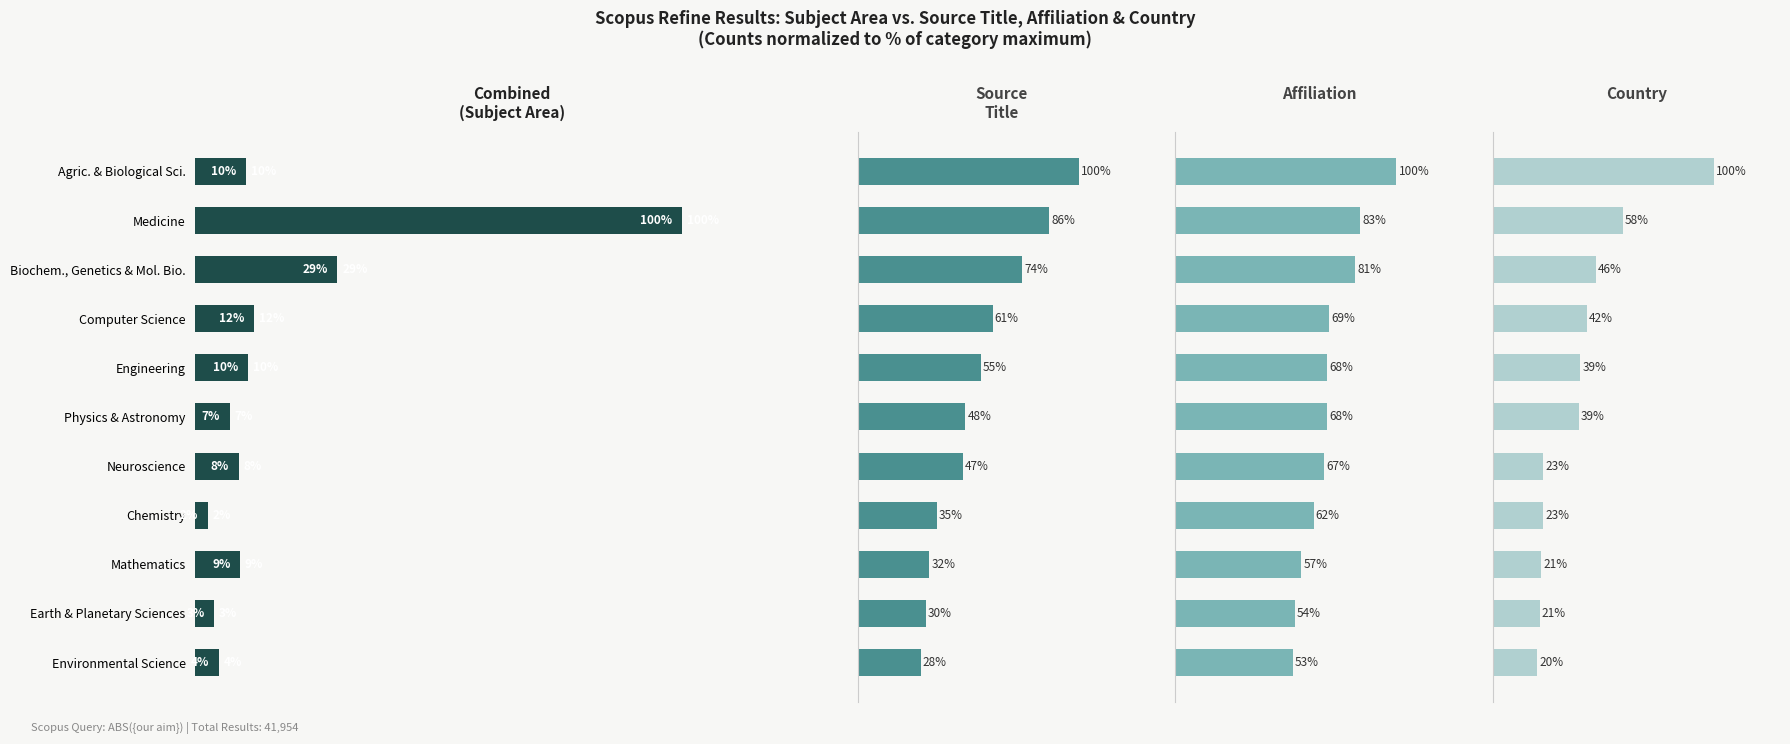

List the labels in order of Subject Area Count value, largest first.

Medicine, Biochem., Genetics & Mol. Bio., Computer Science, Engineering, Agric. & Biological Sci., Mathematics, Neuroscience, Physics & Astronomy, Environmental Science, Earth & Planetary Sciences, Chemistry